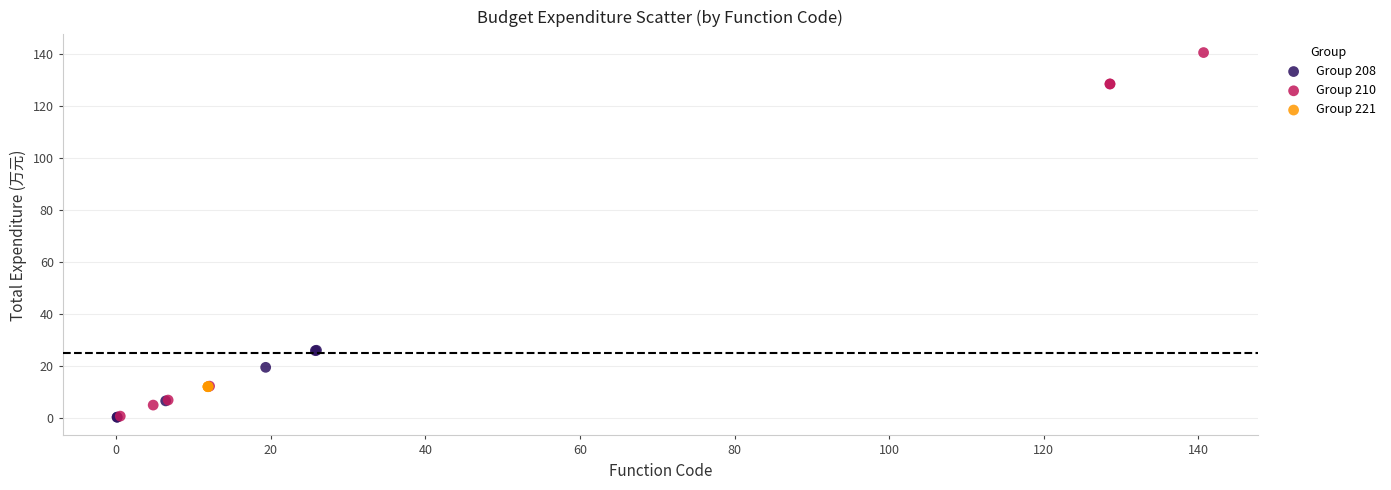

What are all the series names shown in the legend?

Group 208, Group 210, Group 221